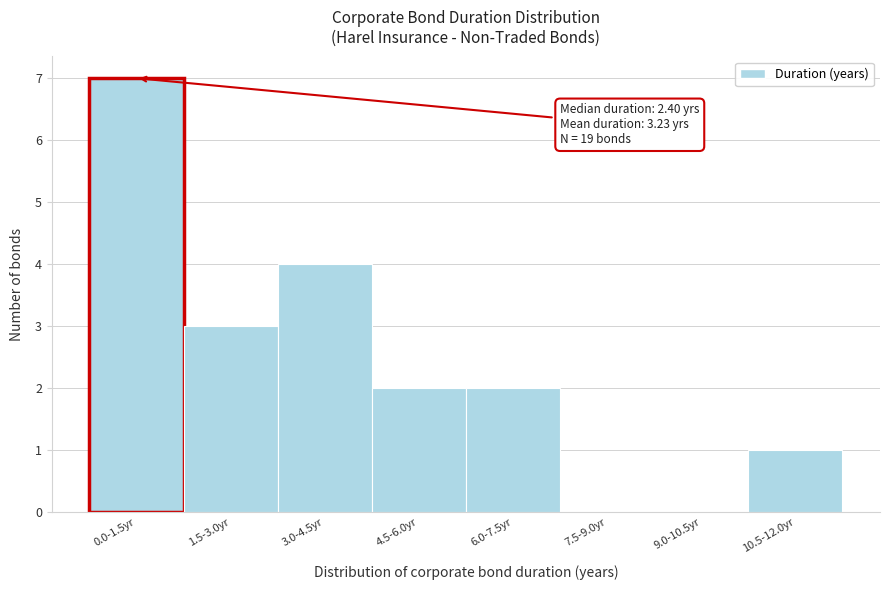

True or false: the data shows 4 at 3.0-4.5yr.

True